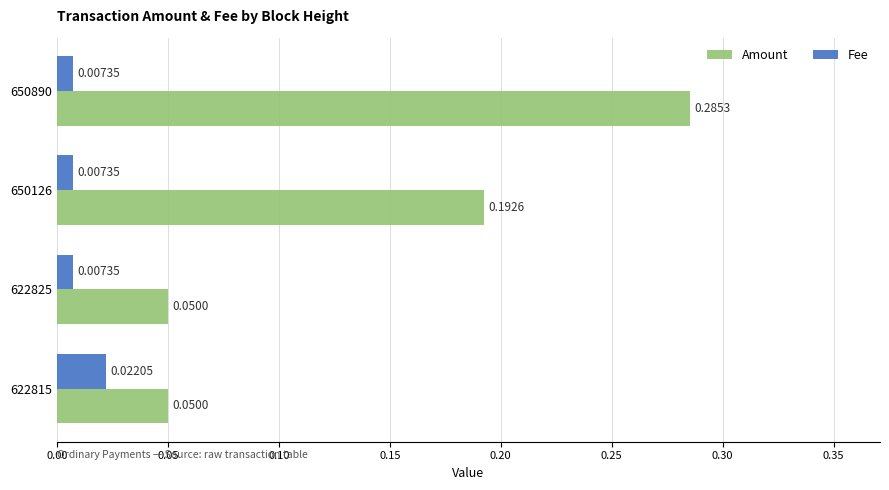

Count the Fee values in the range 0 to 1.

4